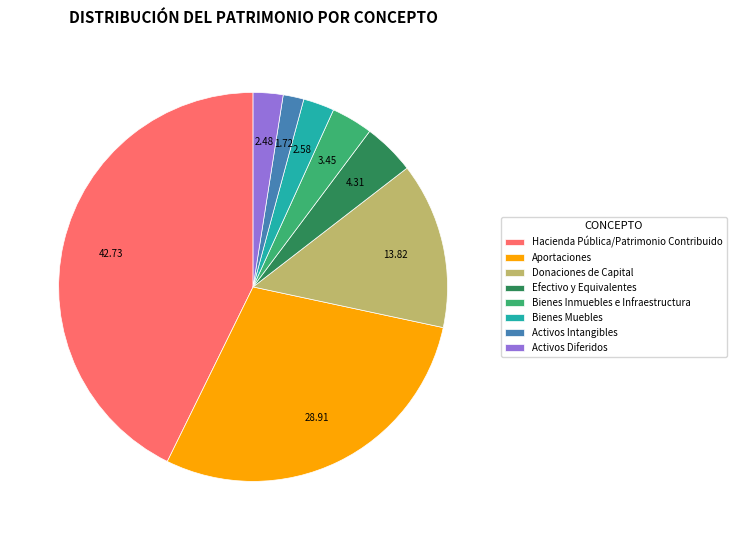

Which category has the biggest portion of the pie?

Hacienda Pública/Patrimonio Contribuido